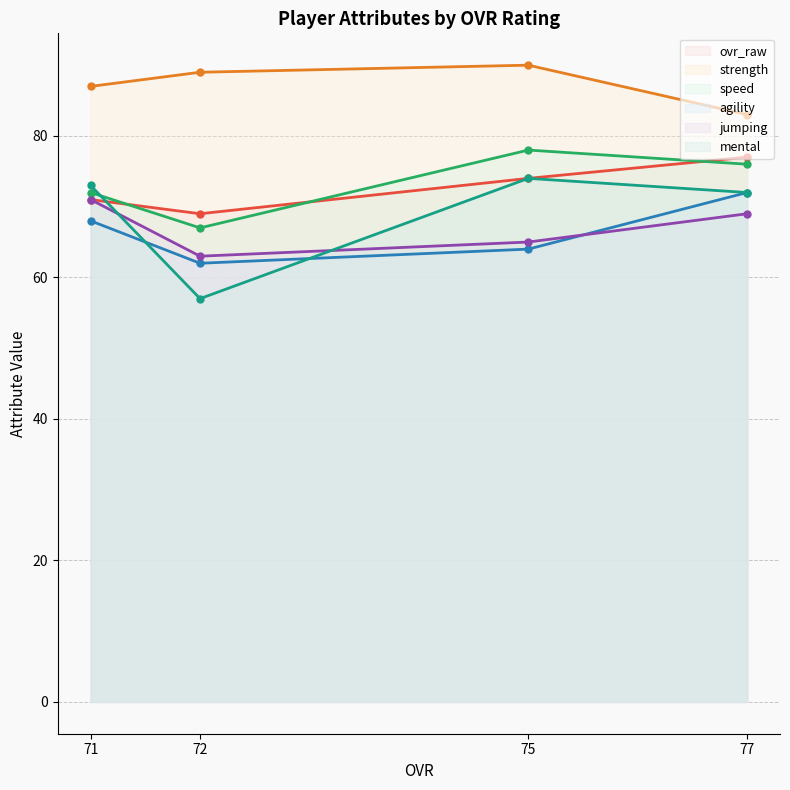

Rank the series at 77 from lowest to highest value.

jumping, agility, mental, speed, ovr_raw, strength